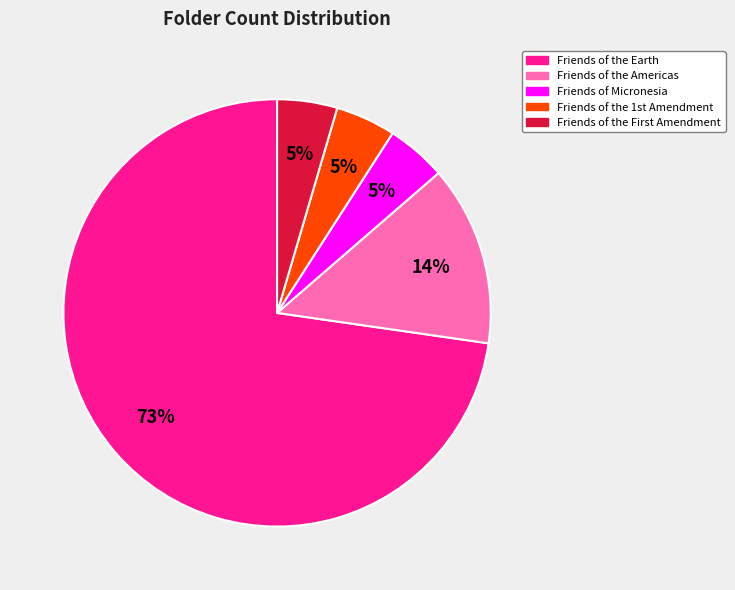

How many segments does this pie chart have?

5